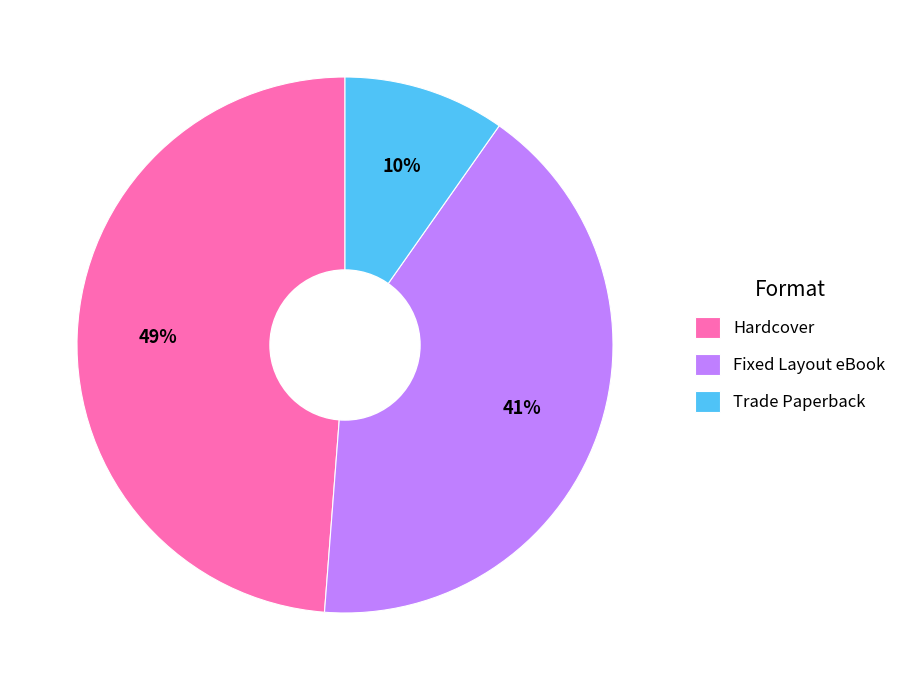

To the nearest percent, what is the difference between the largest and smallest slice percentages?

39%